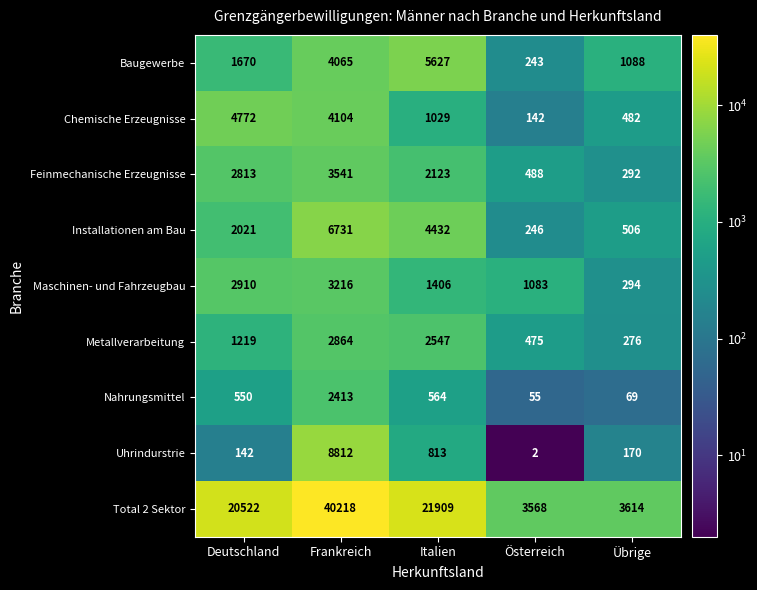

What is the lowest value of the Total 2 Sektor series?

3568